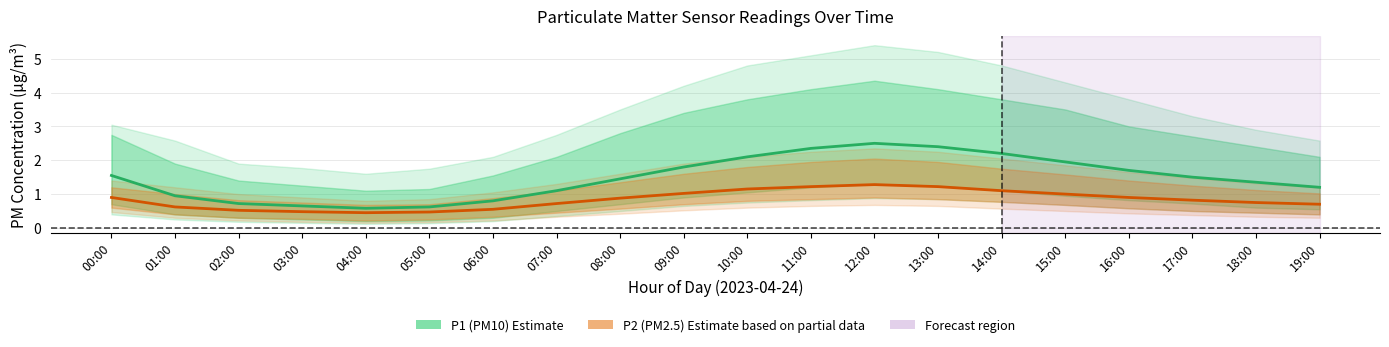

How many categories are shown in the chart?

20